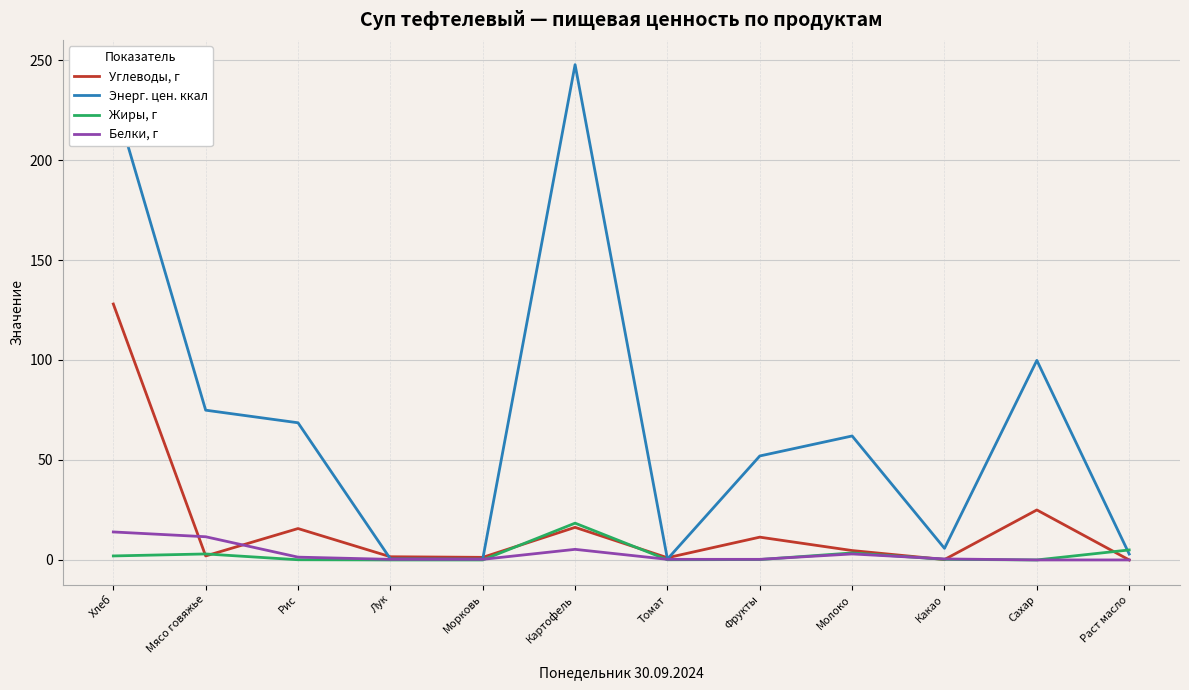

How many times do Углеводы, г and Энерг. цен. ккал cross each other?

4